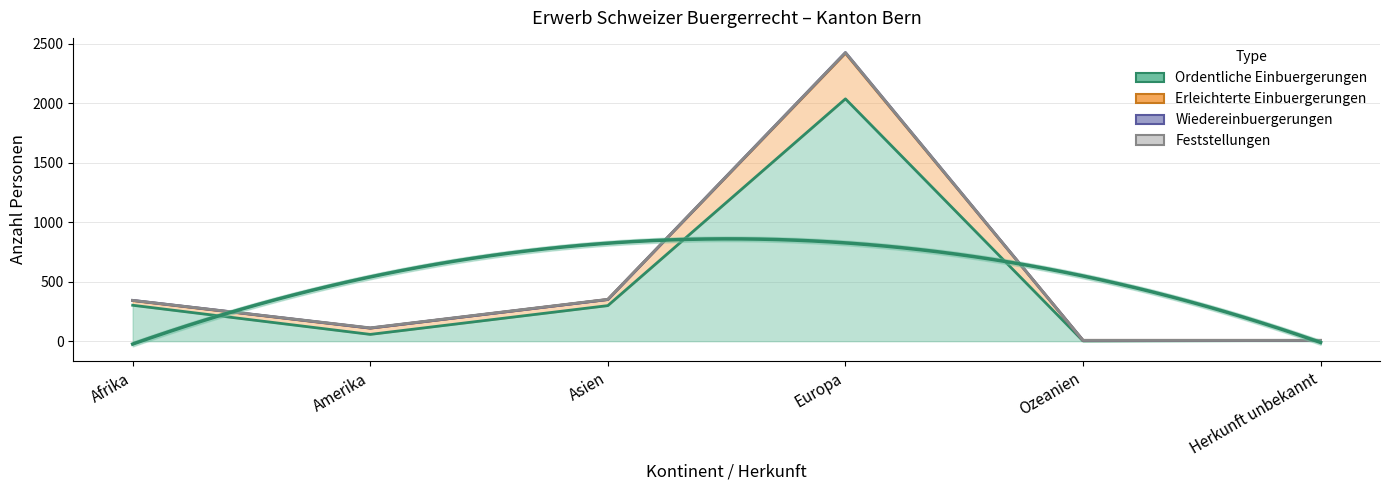

How many lines are shown in the chart?

2